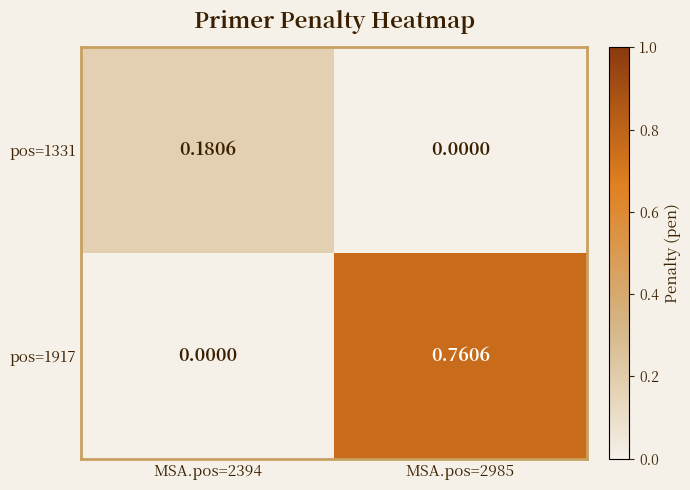

Is the value of pos=1917 at MSA.pos=2985 greater than the value of pos=1331 at MSA.pos=2394?

Yes